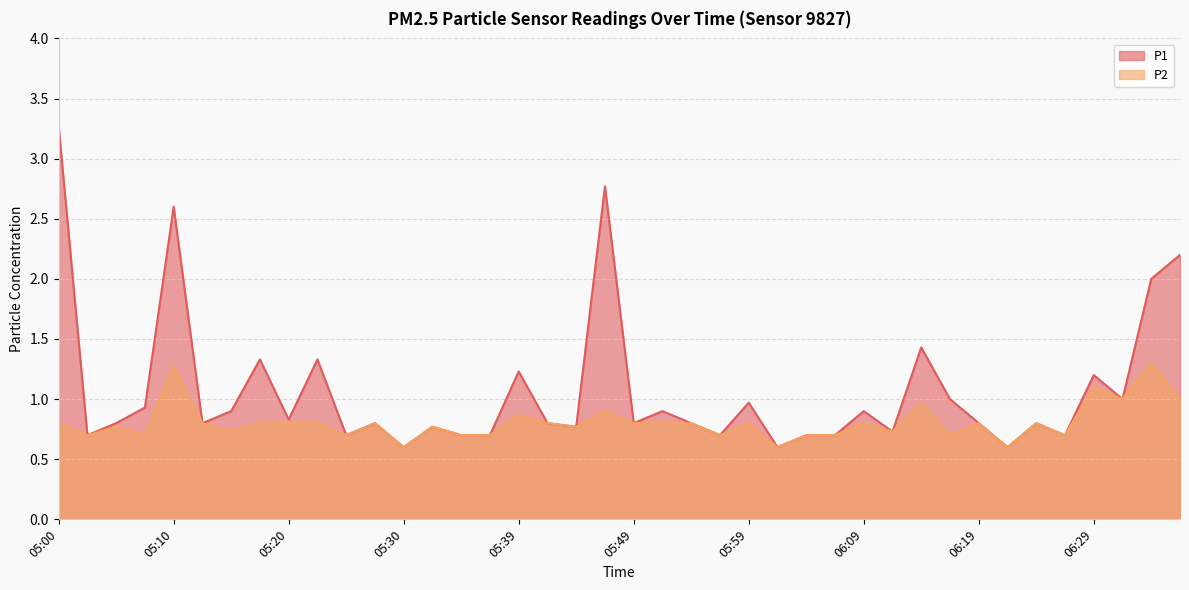

True or false: P2 and P1 intersect in this chart.

False